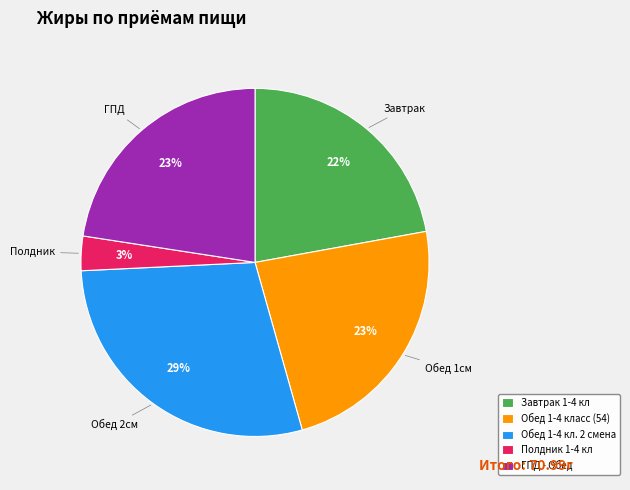

Combined, do Обед 1-4 кл. 2 смена and Полдник 1-4 кл account for over 50%?

No